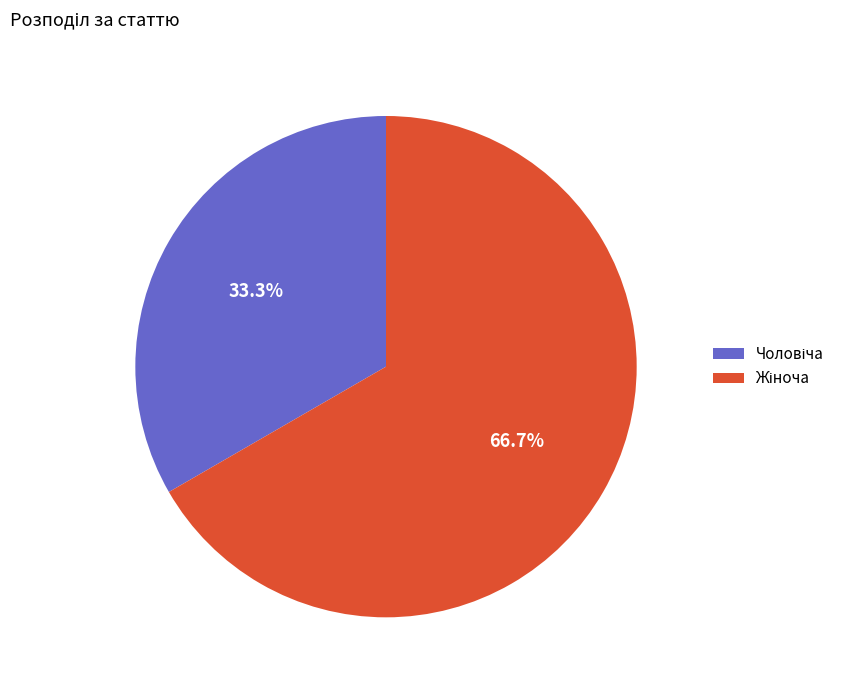

Is there a majority slice in this chart?

Yes